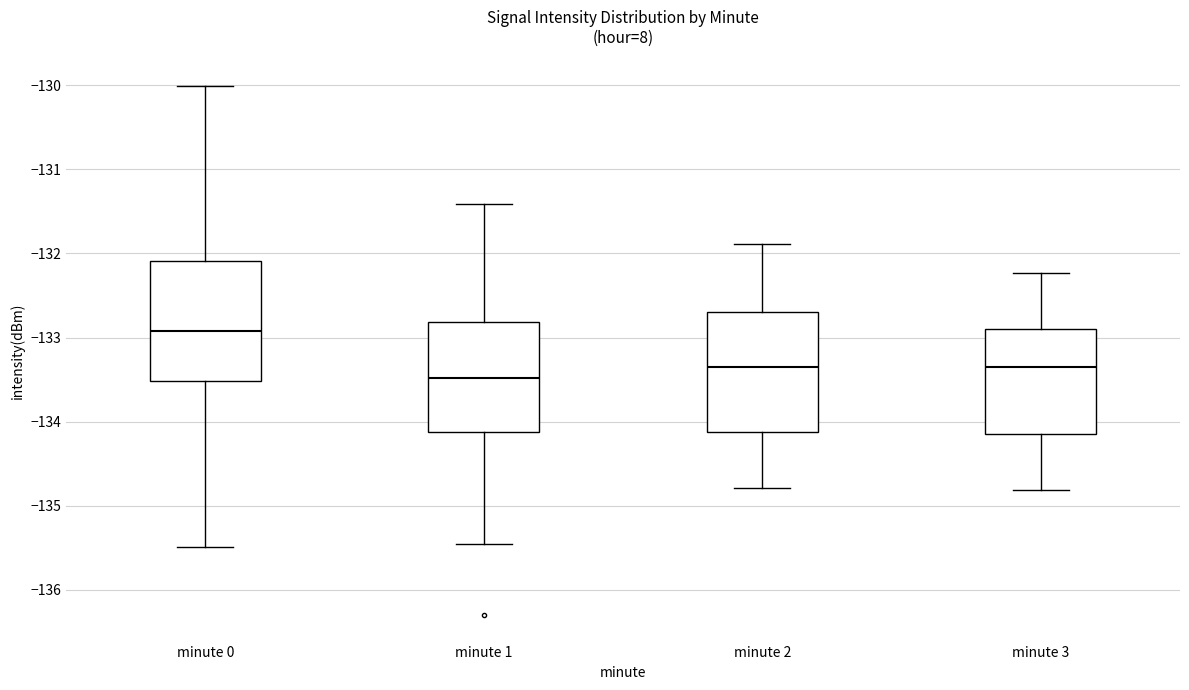

Which box's median line is the lowest?

minute 1